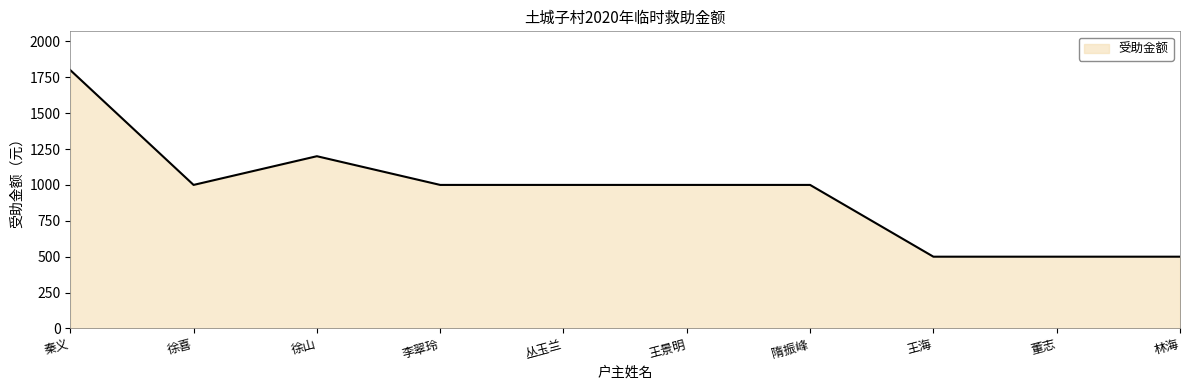

True or false: the data has more than 0 interior local peaks.

True